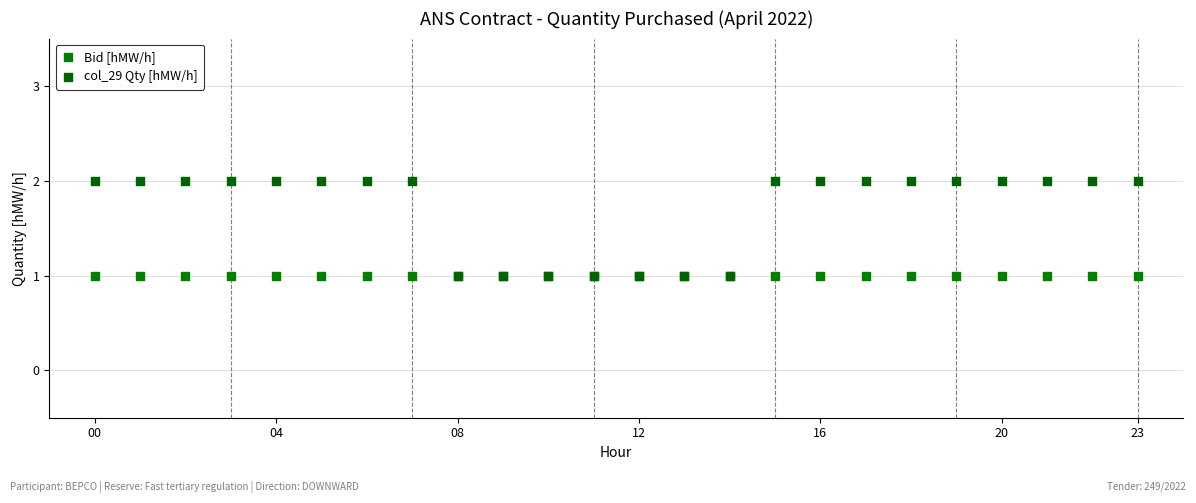

What are all the series names shown in the legend?

Bid [hMW/h], col_29 Qty [hMW/h]